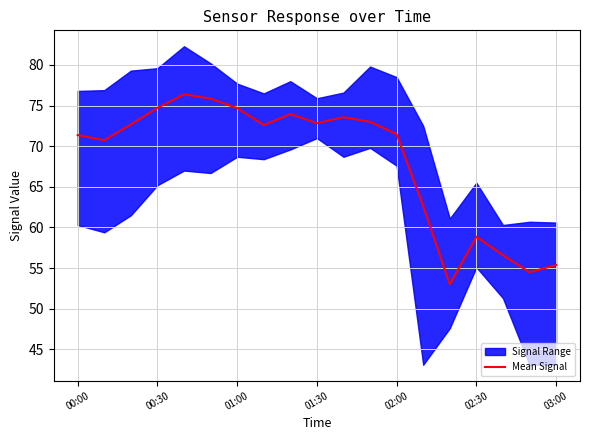

What is the label of the 3rd point from the right?

16